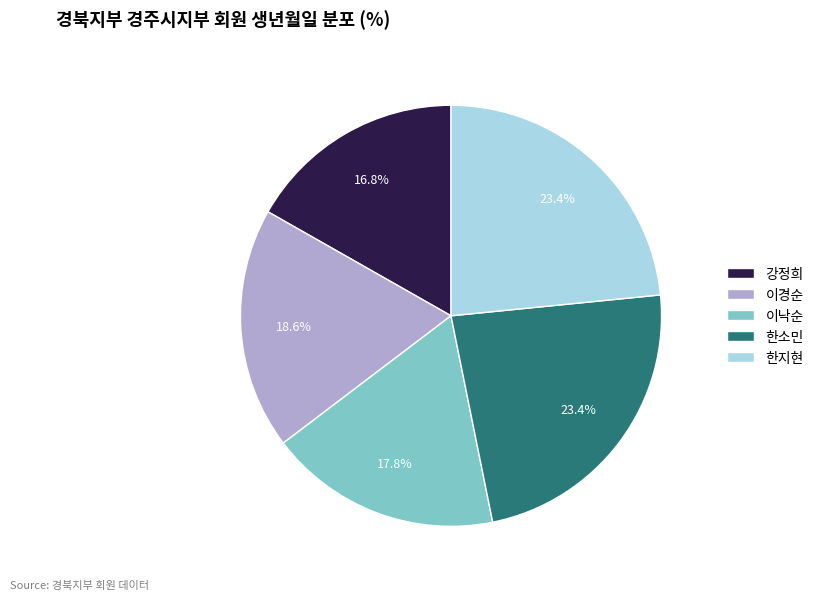

Is 한지현 the majority of the pie?

No